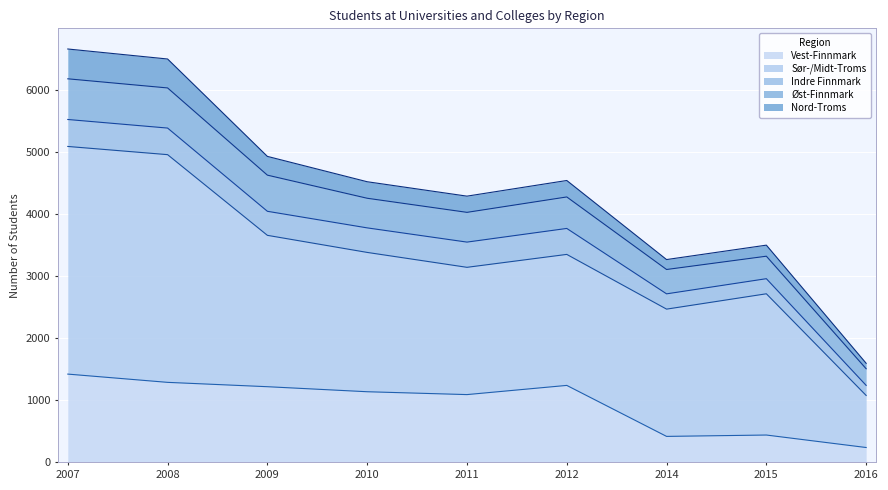

The Øst-Finnmark series shows 362 at 2015. True or false?

True